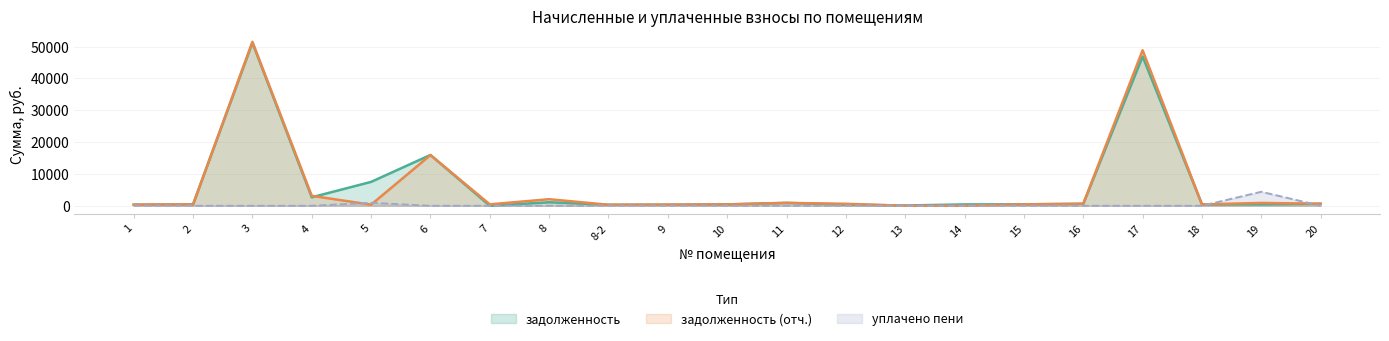

What is the sum of all уплачено пени values?

5339.8